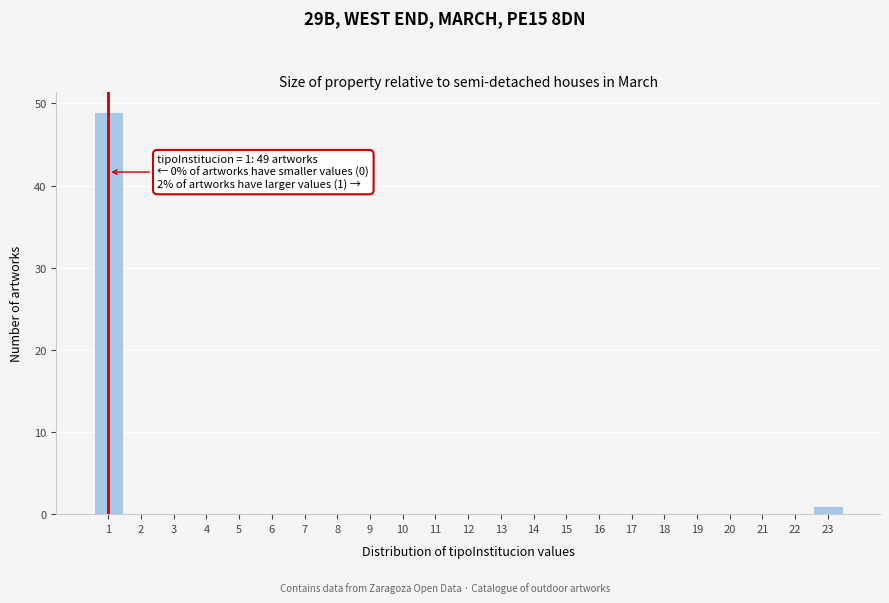

Over which range of the x-axis is the bar tallest?

0.5 to 1.5